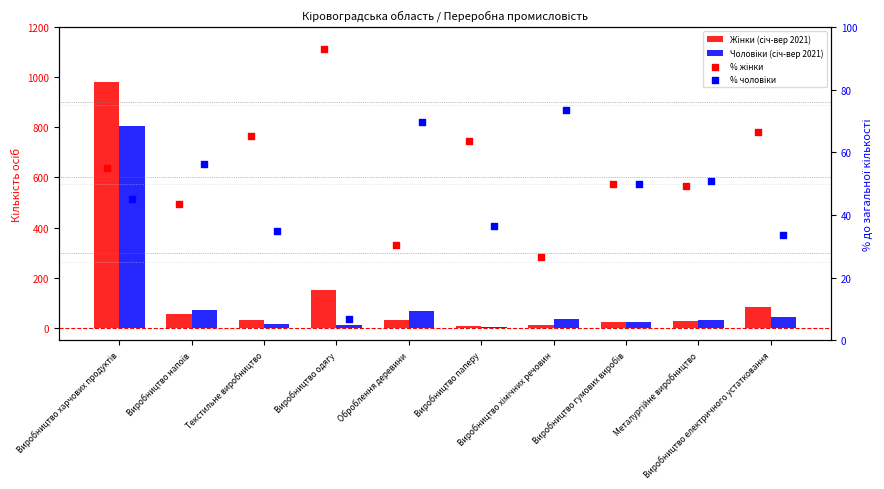

Which series has the largest total across all categories?

Жінки (січ-вер 2021)